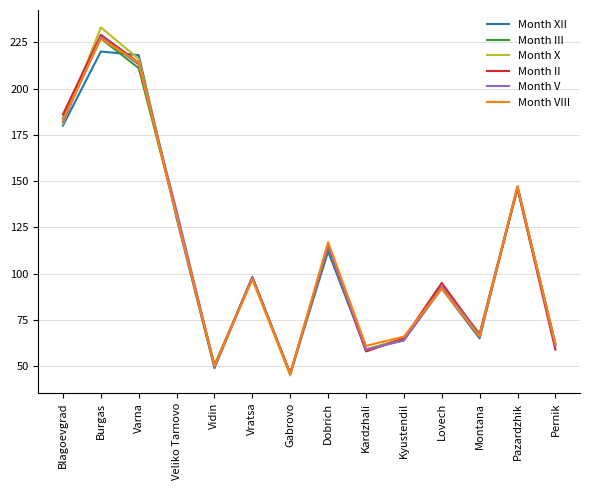

Which category has the lowest value in the Month XII series?

Gabrovo